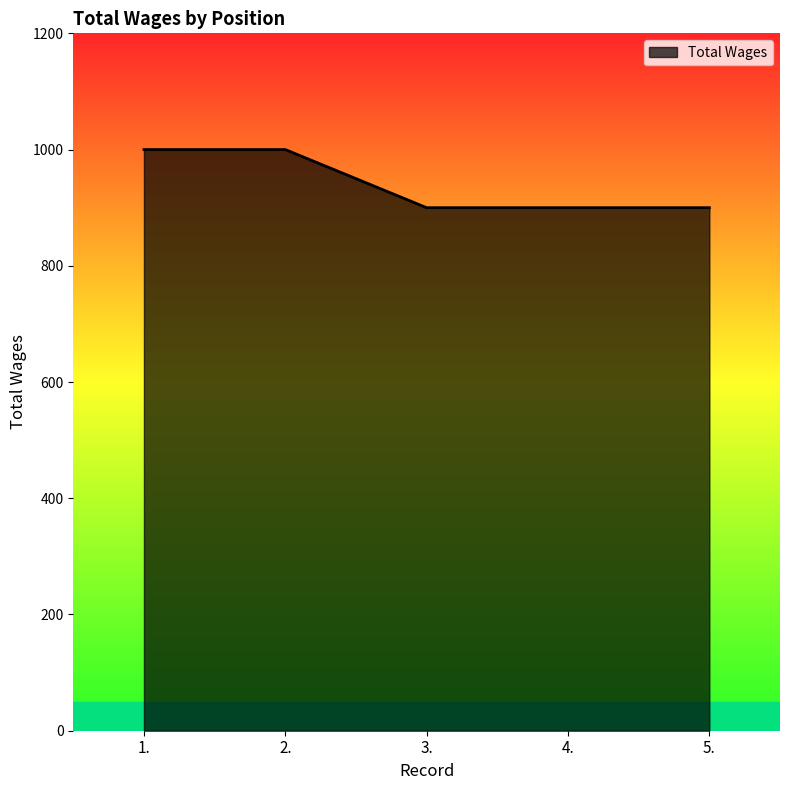

How many values exceed 900?

2